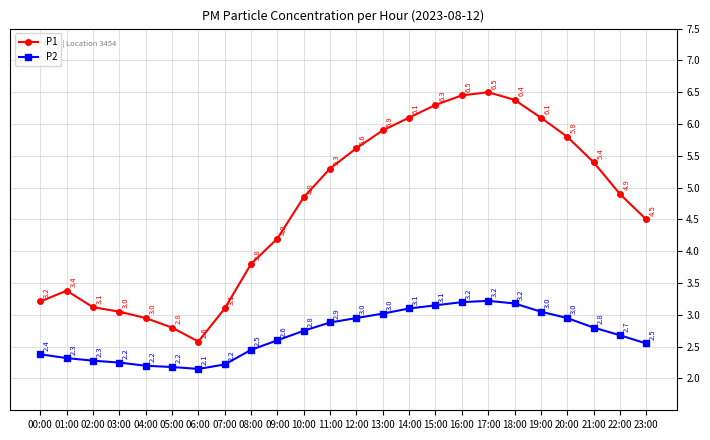

What is the sum of all P2 values?

64.5